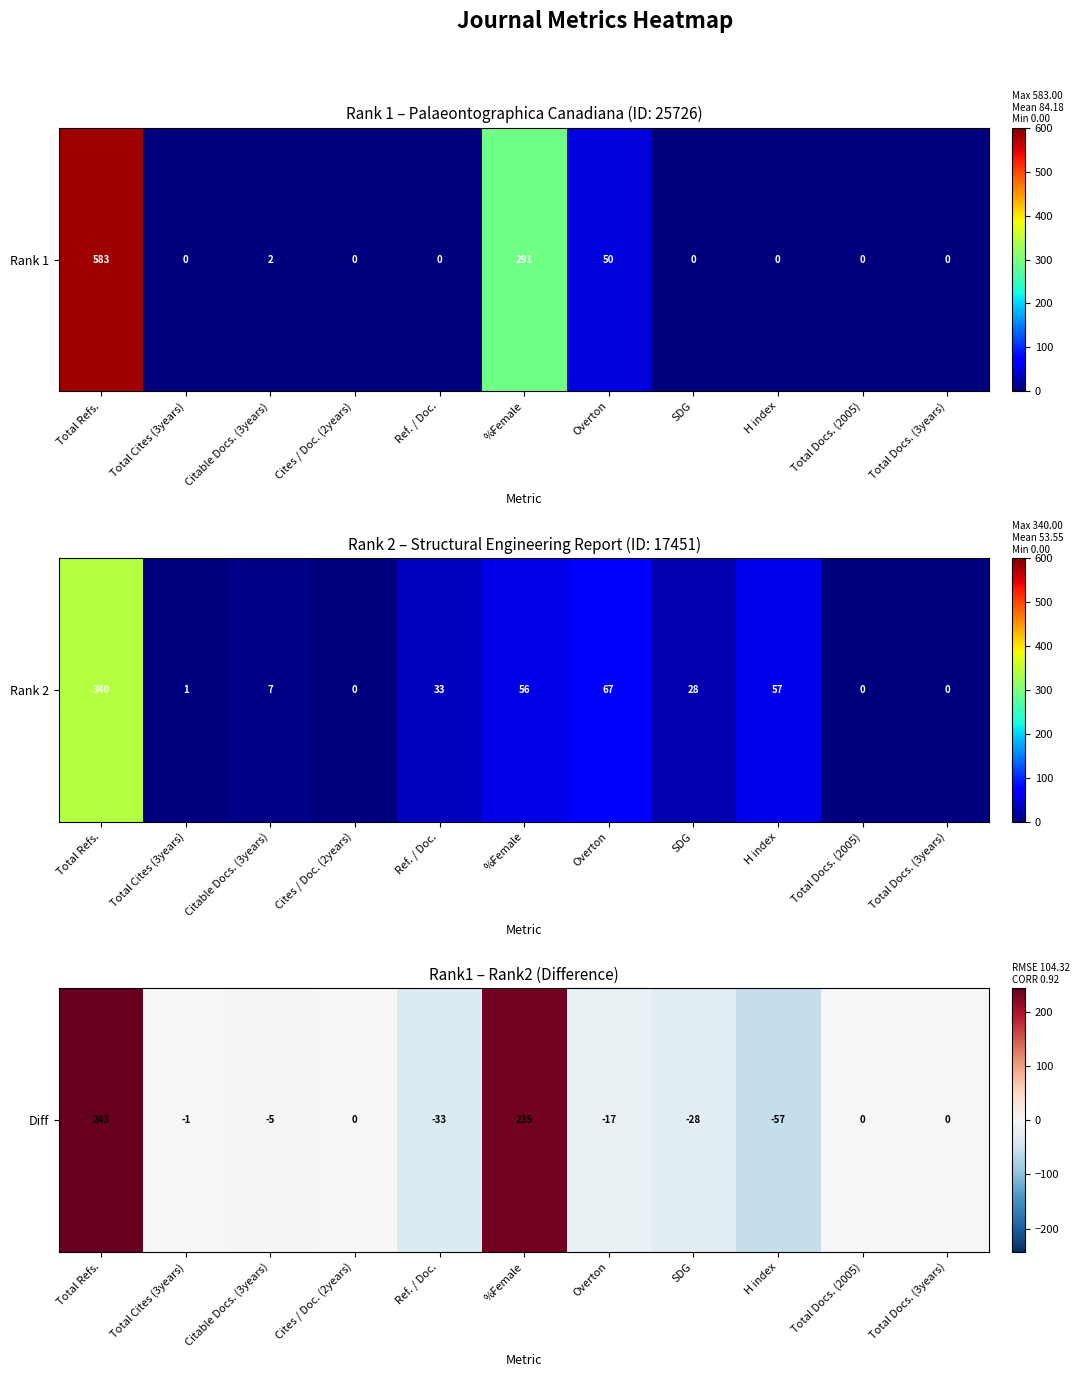

The chart shows a value of -44 at Ref. / Doc.. True or false?

False